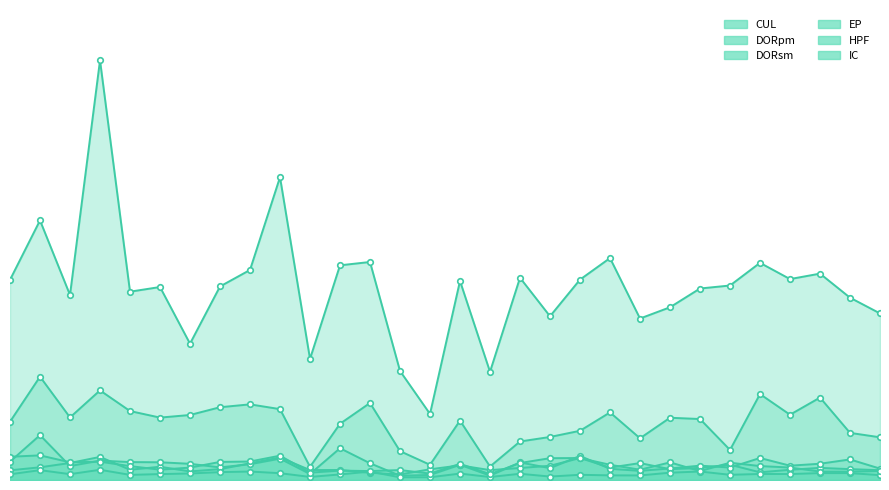

What is the spread (max minus min) of values at 31?

22723